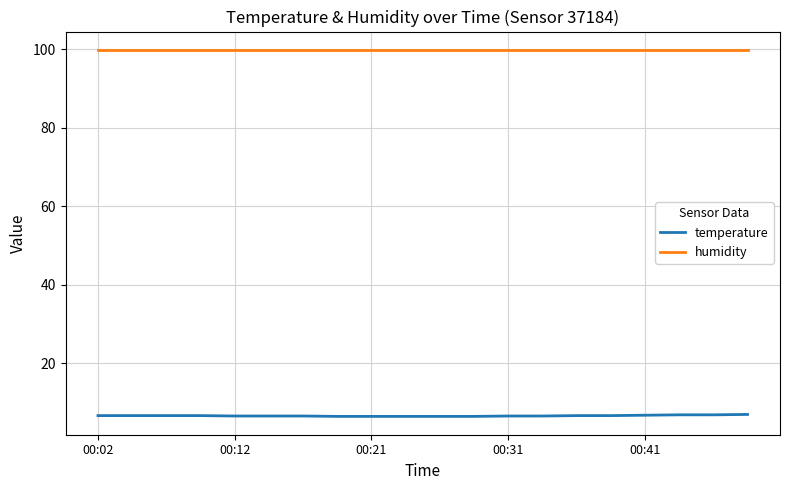

Rank the series by their maximum value, from lowest to highest.

temperature, humidity